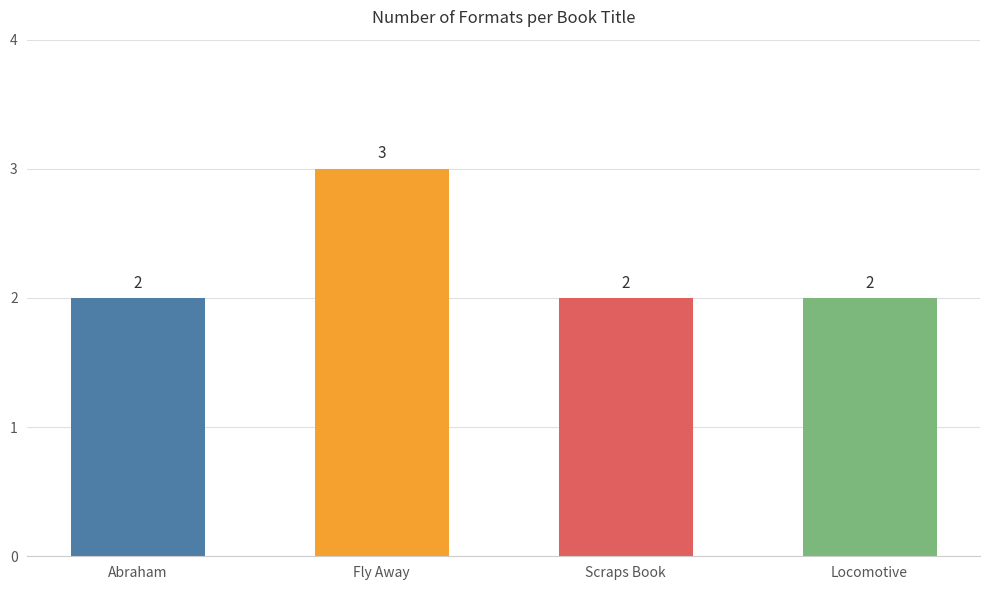

Approximately how many times larger is the value at Fly Away compared to Abraham?

1.5